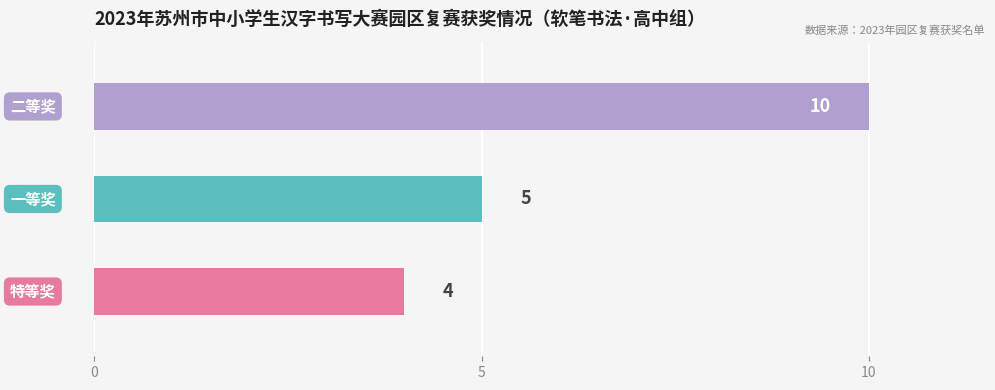

What is the sum of all values?

19